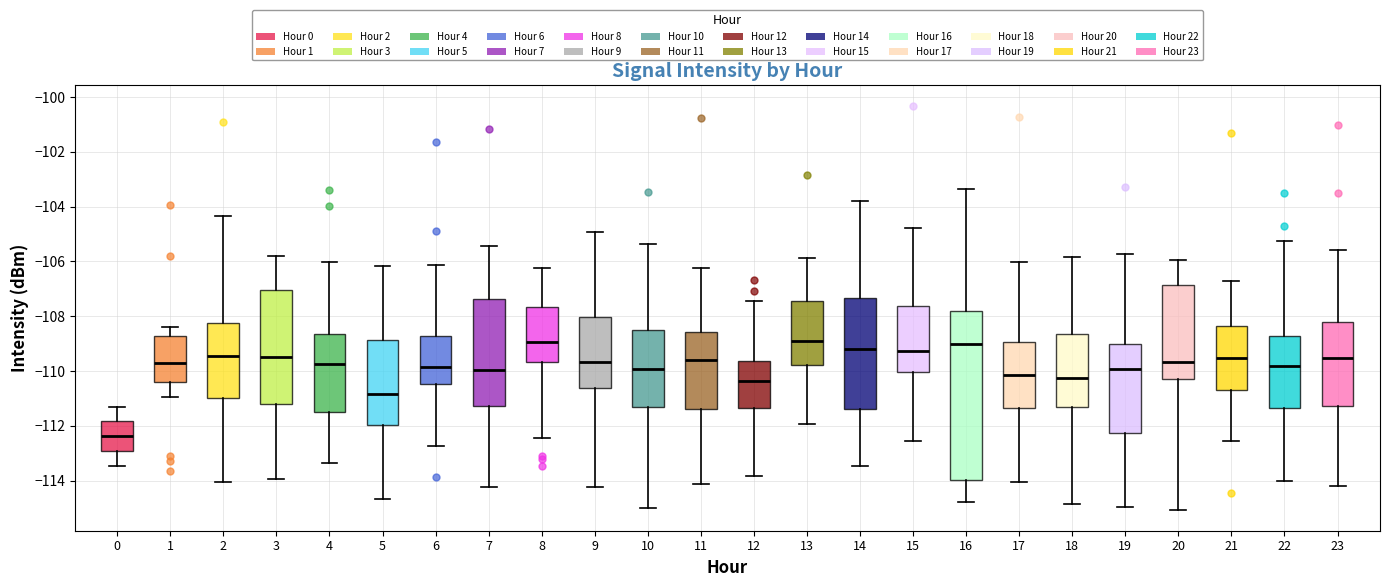

Reading left to right, read every box against the y-axis: the position of its median line, the range the box covers, and the ends of its whiskers. The values are not printed on the chart, so give them approximately, as read against the axis.

0: median -112.4, box -113.0 to -111.8, whiskers -113.4 to -111.2
1: median -109.8, box -110.4 to -108.8, whiskers -111.0 to -108.4
2: median -109.4, box -111.0 to -108.2, whiskers -114.0 to -104.4
3: median -109.4, box -111.2 to -107.0, whiskers -114.0 to -105.8
4: median -109.8, box -111.6 to -108.6, whiskers -113.4 to -106.0
5: median -110.8, box -112.0 to -108.8, whiskers -114.6 to -106.2
6: median -109.8, box -110.4 to -108.8, whiskers -112.8 to -106.2
7: median -110.0, box -111.2 to -107.4, whiskers -114.2 to -105.4
8: median -109.0, box -109.6 to -107.6, whiskers -112.4 to -106.2
9: median -109.6, box -110.6 to -108.0, whiskers -114.2 to -105.0
10: median -110.0, box -111.4 to -108.4, whiskers -115.0 to -105.4
11: median -109.6, box -111.4 to -108.6, whiskers -114.2 to -106.2
12: median -110.4, box -111.4 to -109.6, whiskers -113.8 to -107.4
13: median -108.8, box -109.8 to -107.4, whiskers -112.0 to -105.8
14: median -109.2, box -111.4 to -107.4, whiskers -113.4 to -103.8
15: median -109.2, box -110.0 to -107.6, whiskers -112.6 to -104.8
16: median -109.0, box -114.0 to -107.8, whiskers -114.8 to -103.4
17: median -110.2, box -111.4 to -109.0, whiskers -114.0 to -106.0
18: median -110.2, box -111.2 to -108.6, whiskers -114.8 to -105.8
19: median -110.0, box -112.2 to -109.0, whiskers -115.0 to -105.8
20: median -109.6, box -110.4 to -106.8, whiskers -115.0 to -106.0
21: median -109.6, box -110.6 to -108.4, whiskers -112.6 to -106.8
22: median -109.8, box -111.4 to -108.8, whiskers -114.0 to -105.2
23: median -109.6, box -111.2 to -108.2, whiskers -114.2 to -105.6